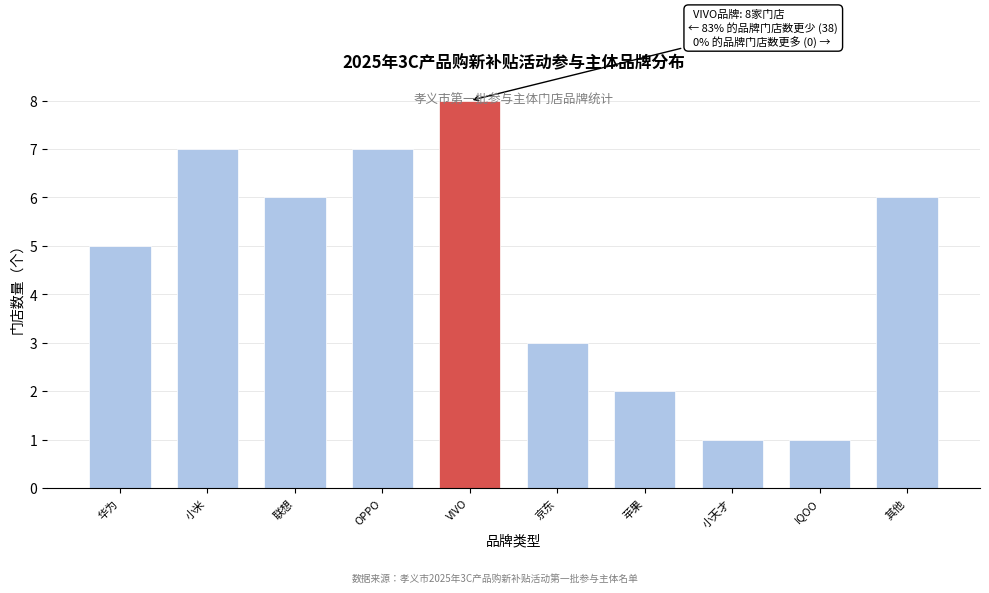

What is the ratio of the value at 小天才 to the value at 京东?

0.3